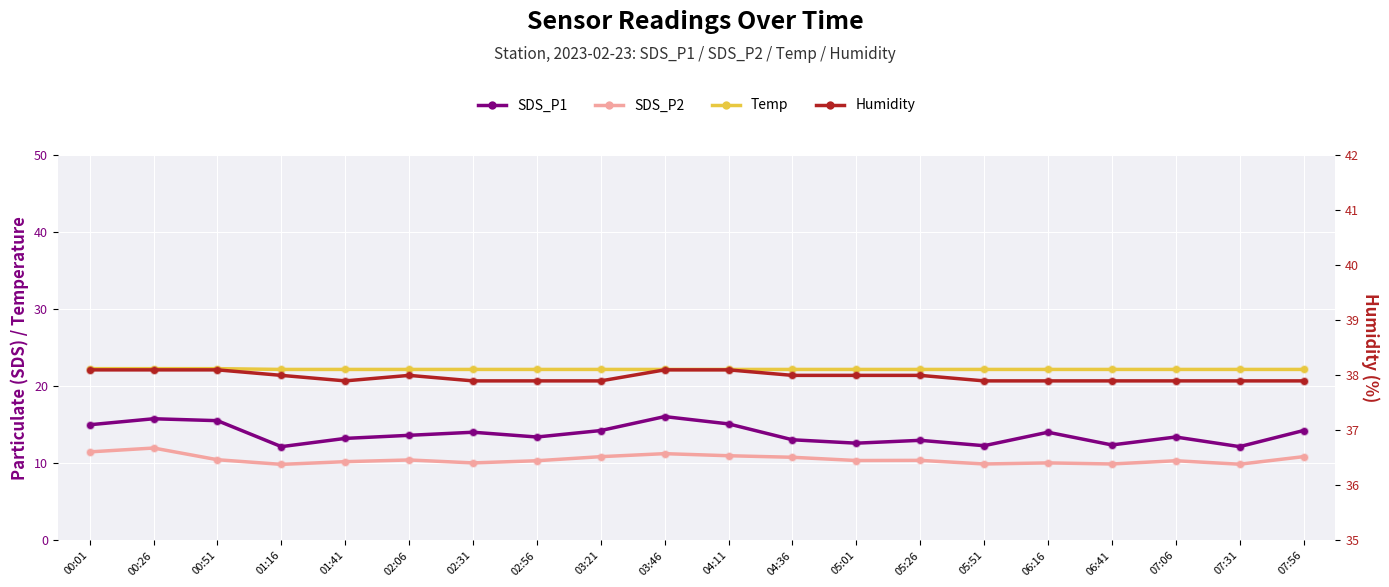

What is the total value across all series at 00:01?

86.9